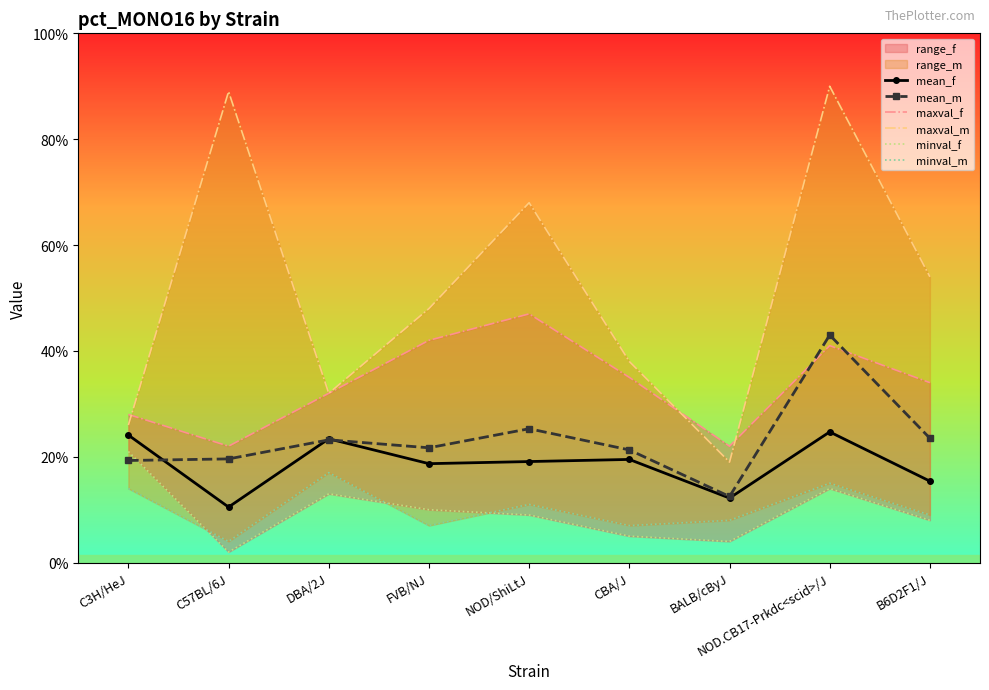

Is the value of maxval_m at FVB/NJ greater than the value of minval_f at C57BL/6J?

Yes